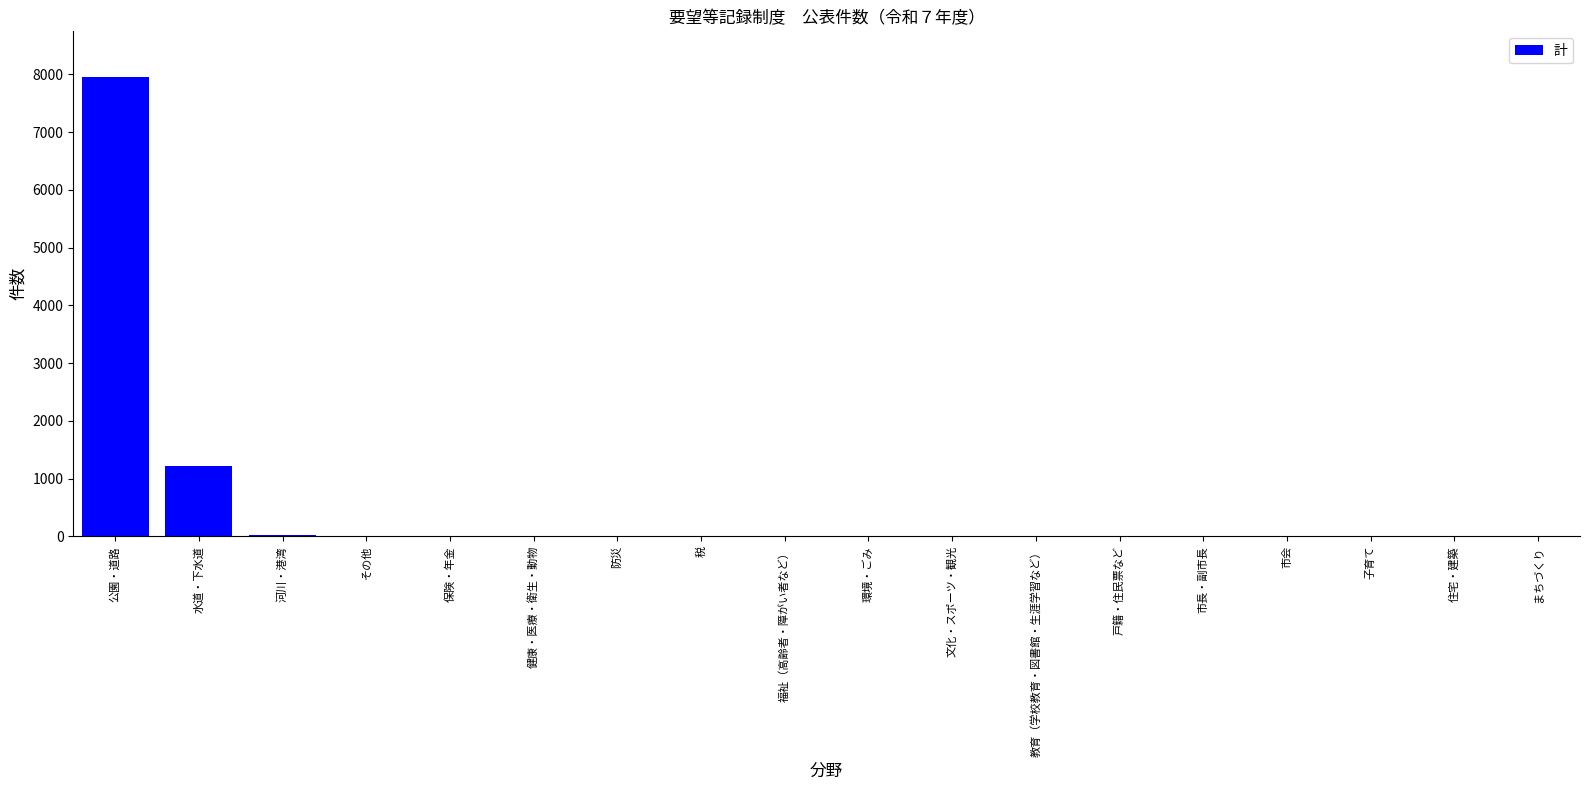

At which label is the value closest to 3974?

水道・下水道